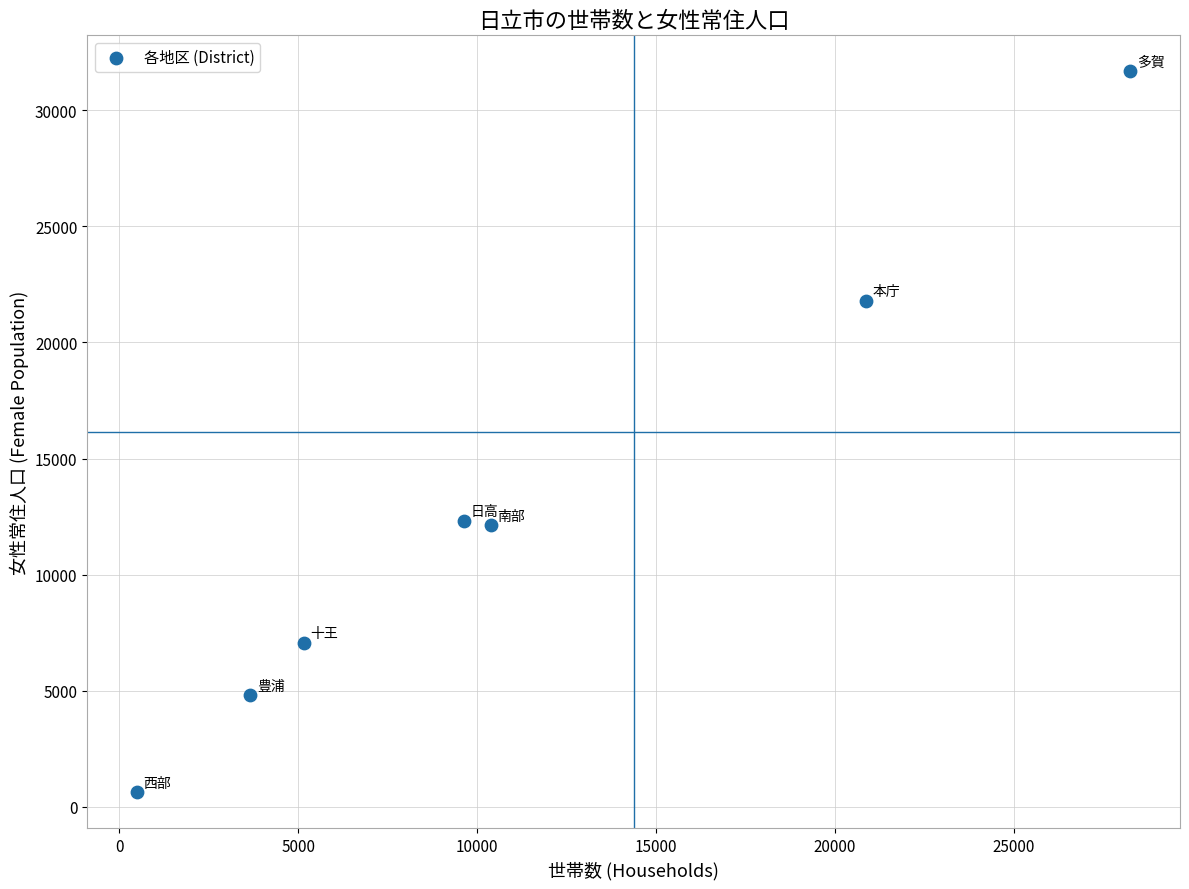

What is the average X value?

11201